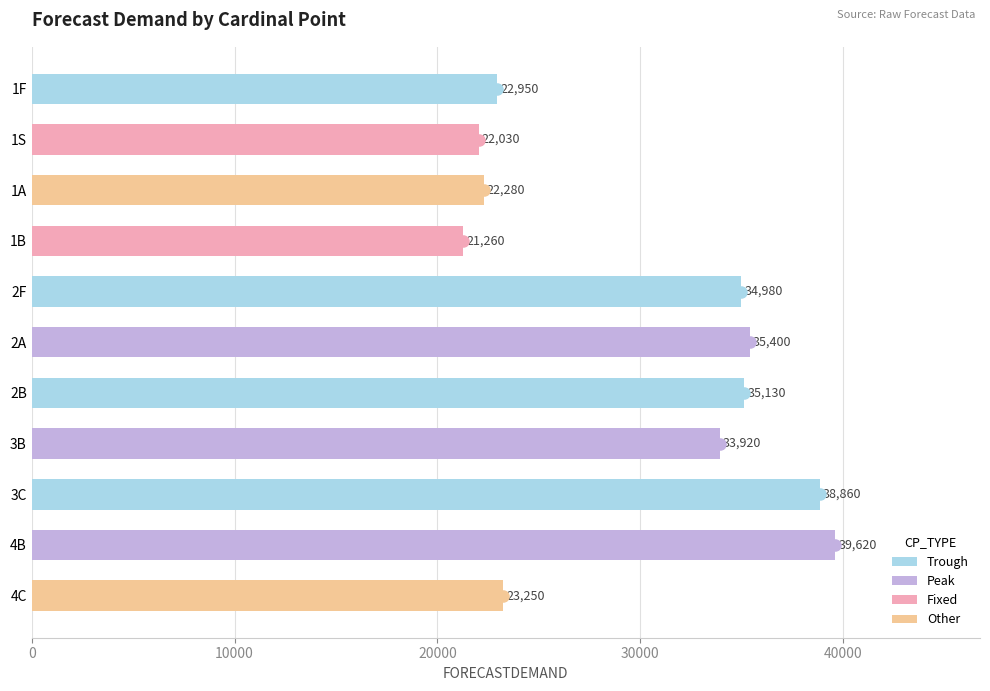

What is the average value?

29971